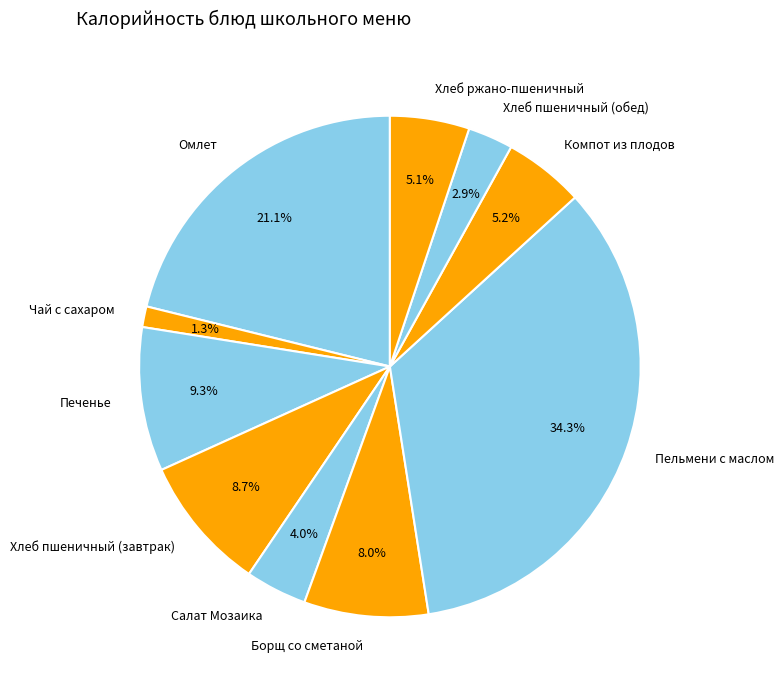

What percentage is the Хлеб пшеничный (обед) slice, to the nearest percent?

3%